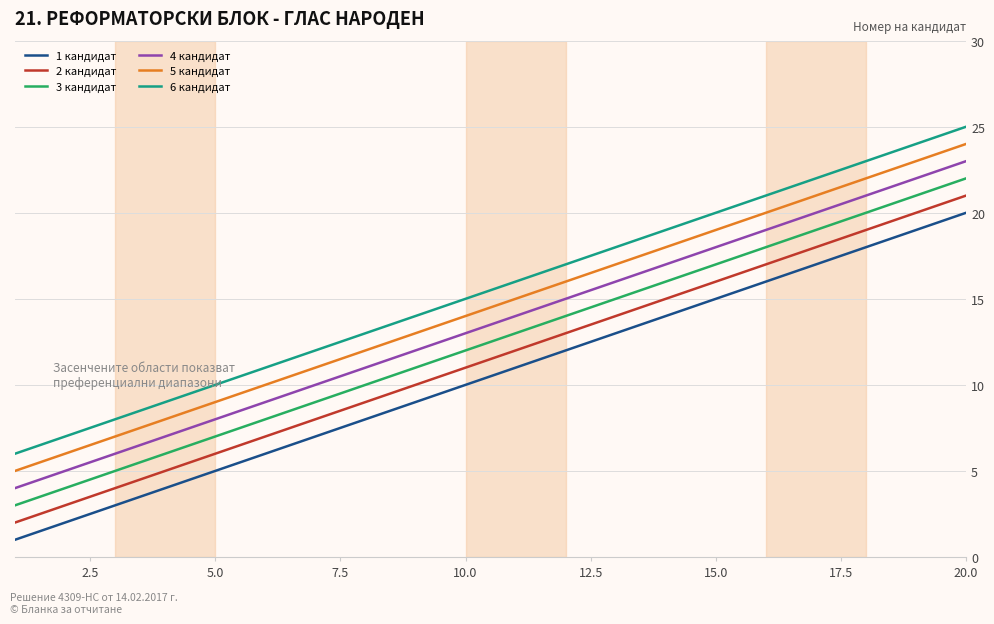

Which series has the largest total across all categories?

6 кандидат